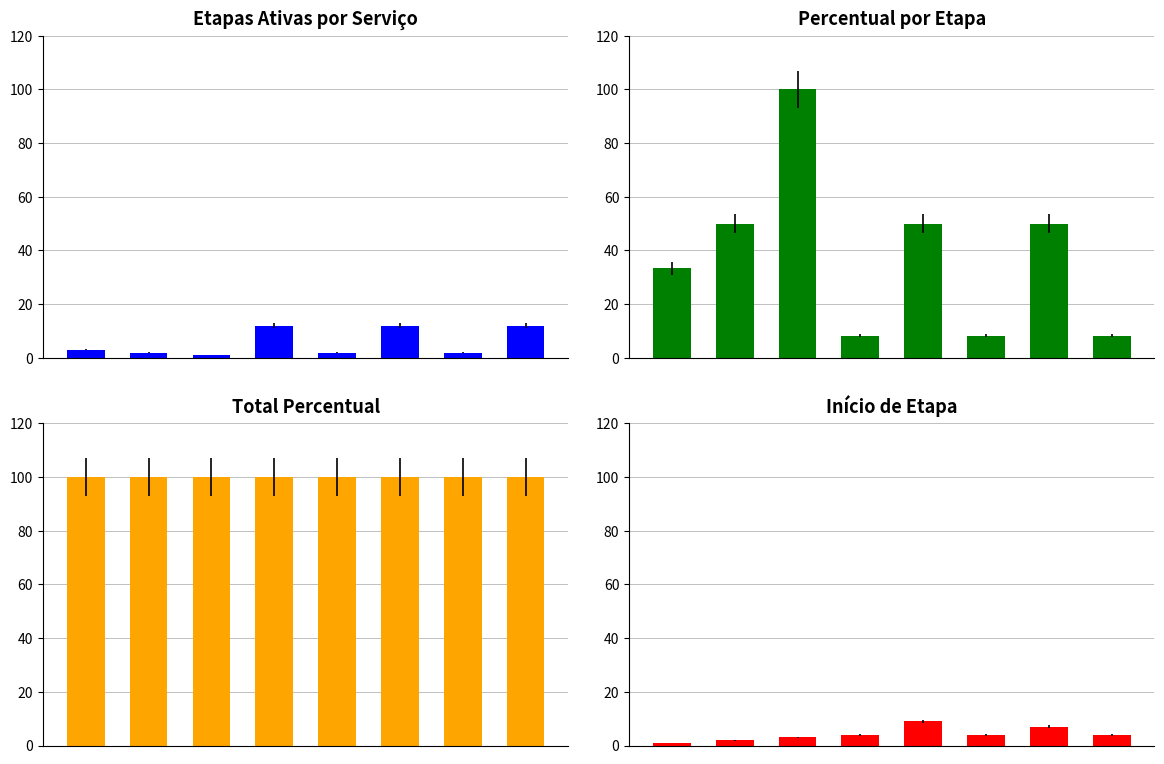

How many bars are there in total?

32